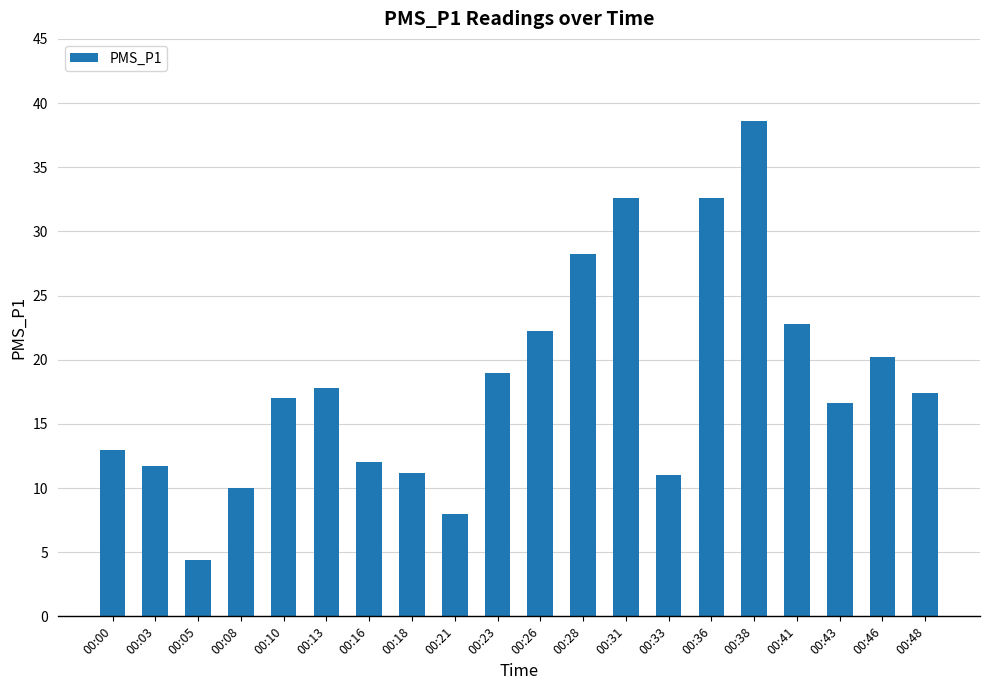

The value at 00:31 is 53.8. True or false?

False